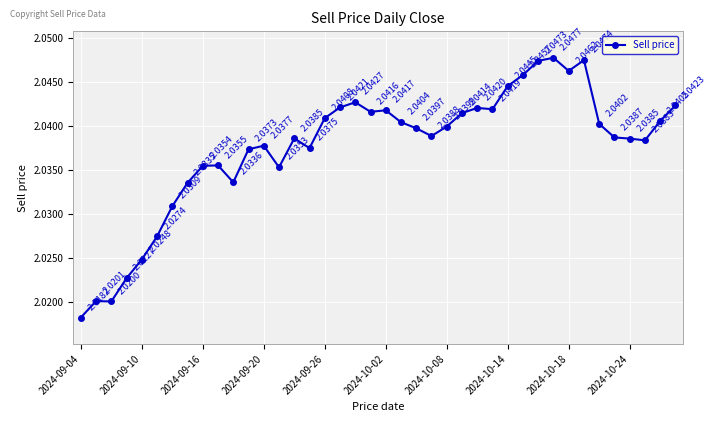

What is the sum of all values?

81.5